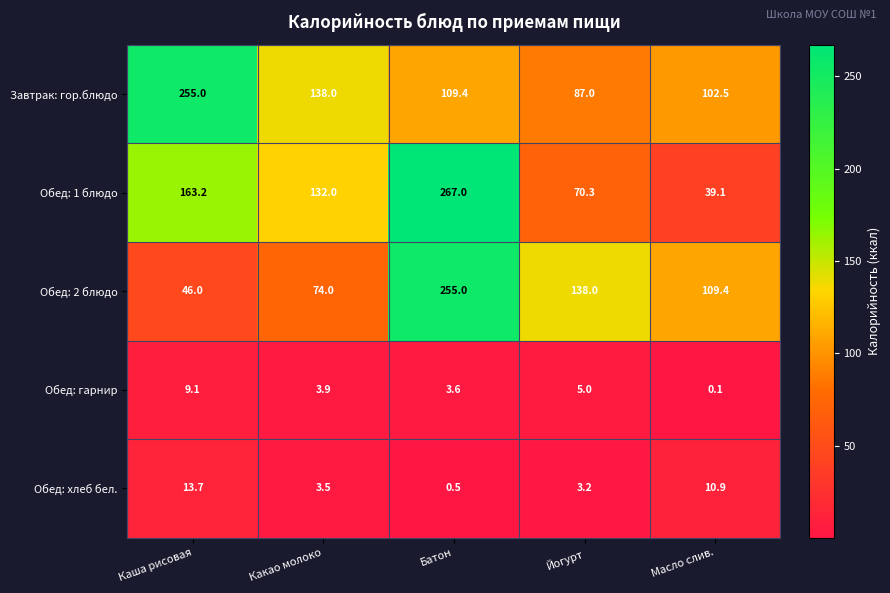

At how many categories does at least one series exceed 219?

2